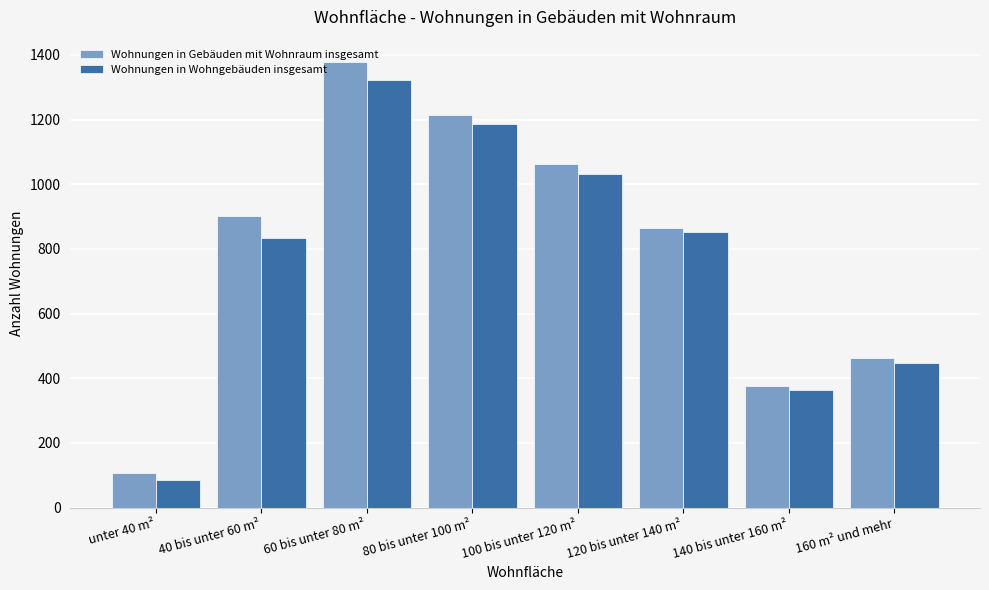

Which series has the widest spread of values?

Wohnungen in Gebäuden mit Wohnraum insgesamt